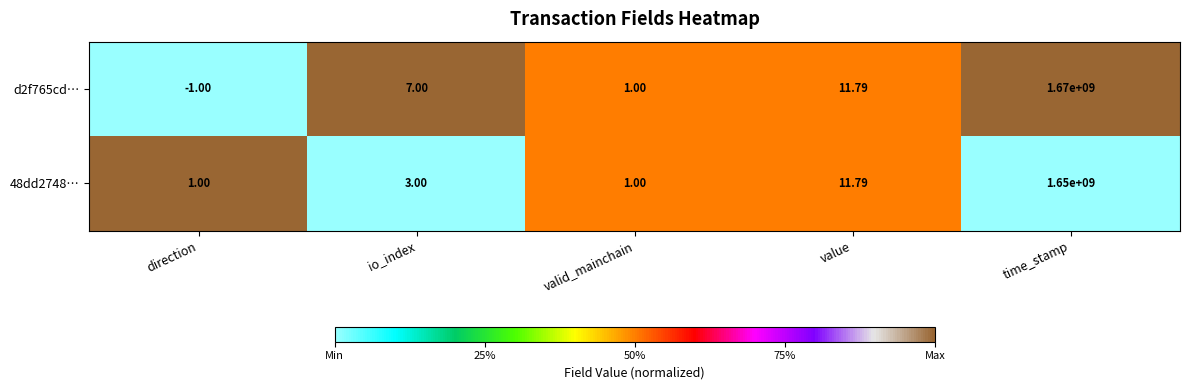

Between value and time_stamp, which series saw the biggest shift?

d2f765cd…